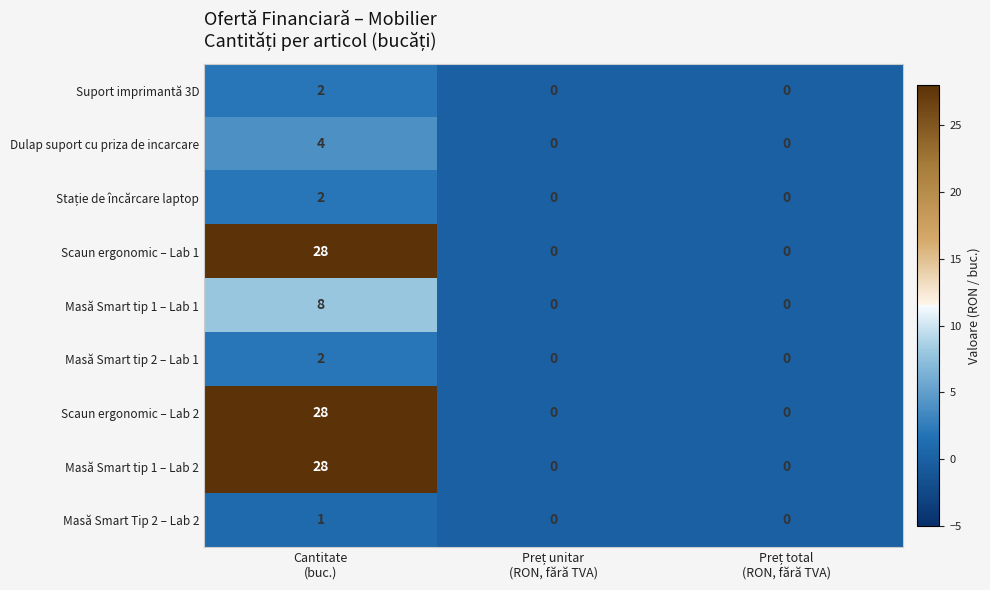

What is the sum of all Scaun ergonomic – Lab 2 values?

28